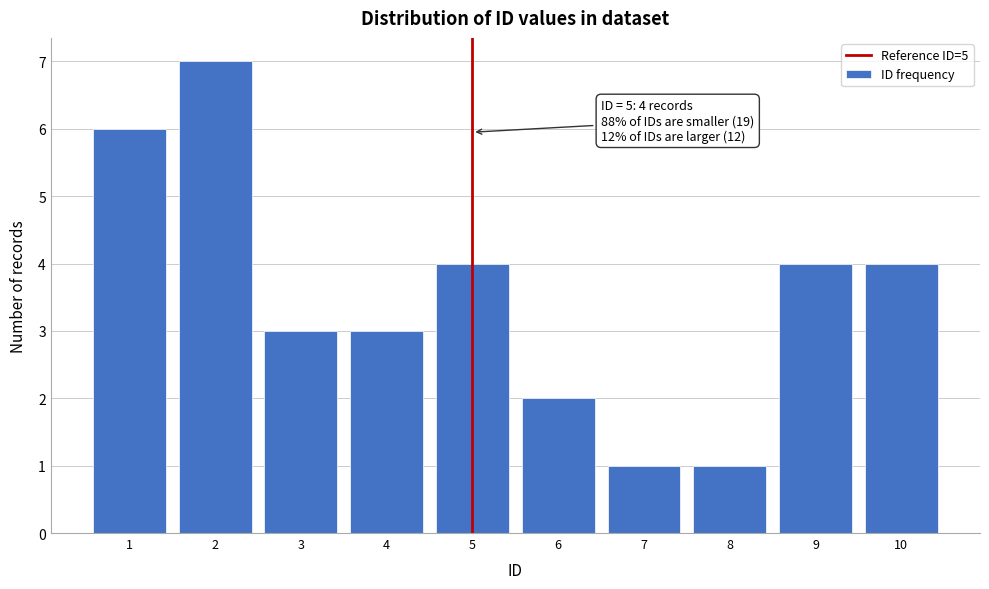

Over which range of the x-axis is the bar tallest?

1.5 to 2.5